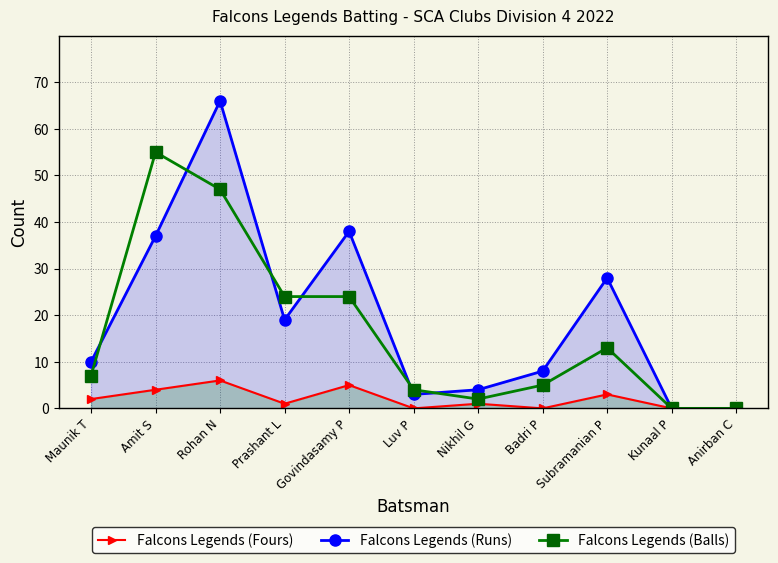

What is the value of the Falcons Legends (Fours) point at the 3rd from the left?

6